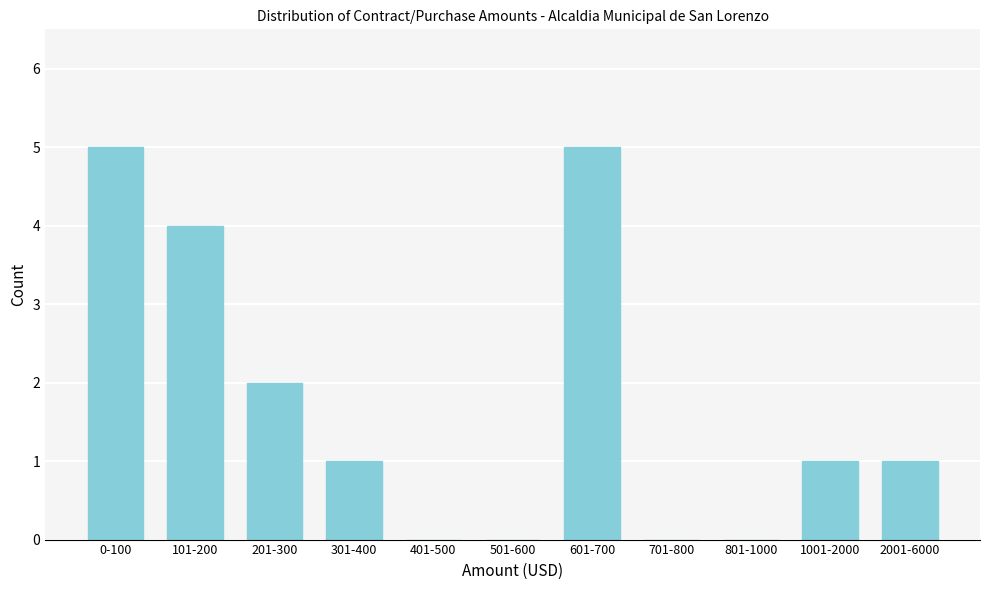

Reading left to right, transcribe all the data shown in this chart.

0-100=5	101-200=4	201-300=2	301-400=1	401-500=0	501-600=0	601-700=5	701-800=0	801-1000=0	1001-2000=1	2001-6000=1